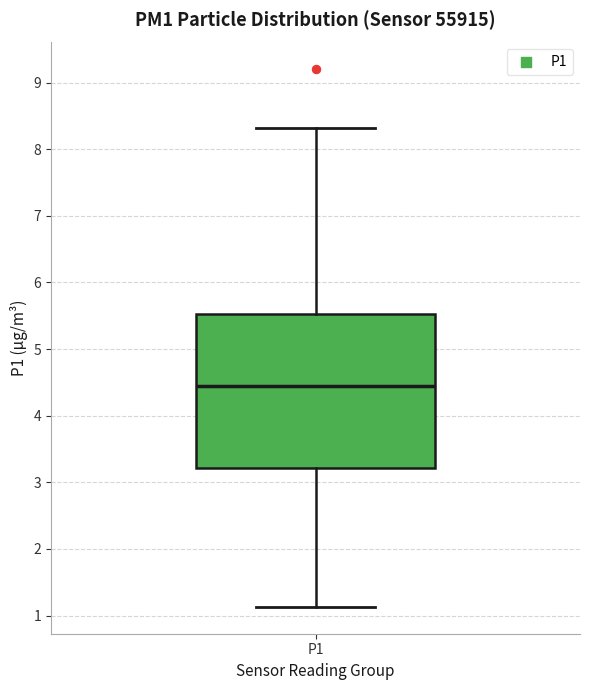

Transcribe this box plot: give where the median line is, the range the box spans, and where the two whiskers end, as read against the y-axis. The values are not printed on the chart, so give them approximately, as read against the axis.

median 4.5, box 3.2 to 5.5, whiskers 1.1 to 8.3